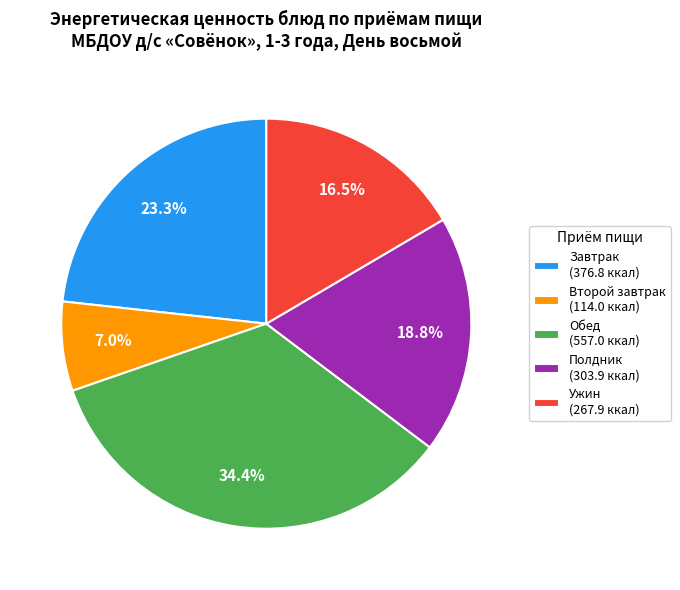

What is the smallest slice in the pie chart?

Второй завтрак (114.0 ккал)